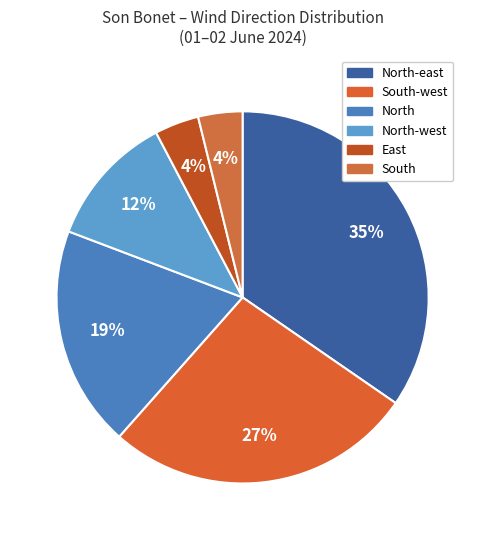

Does any single category account for the majority?

No